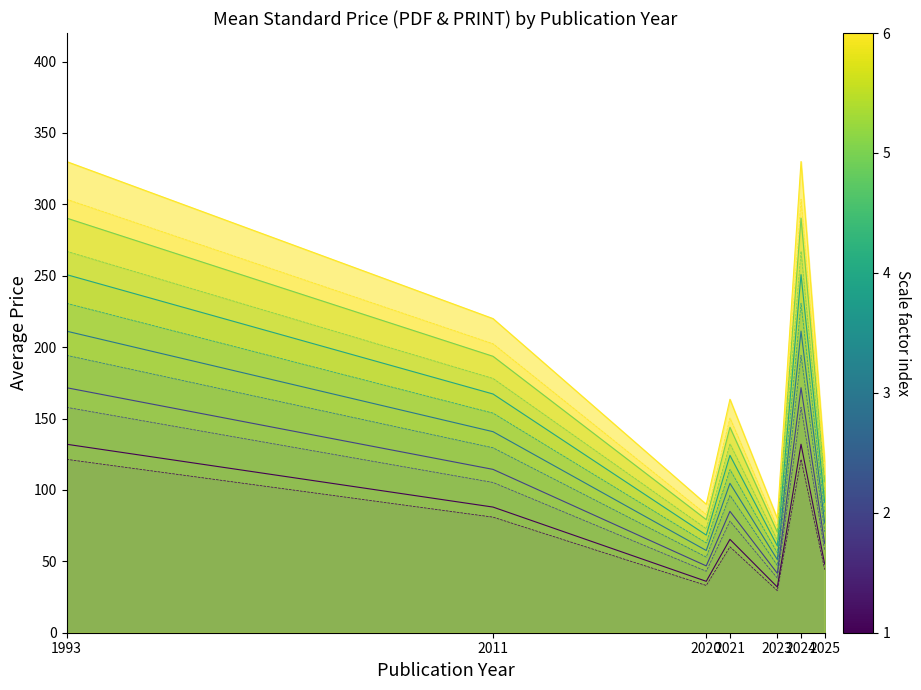

At how many categories does at least one series exceed 106?

4